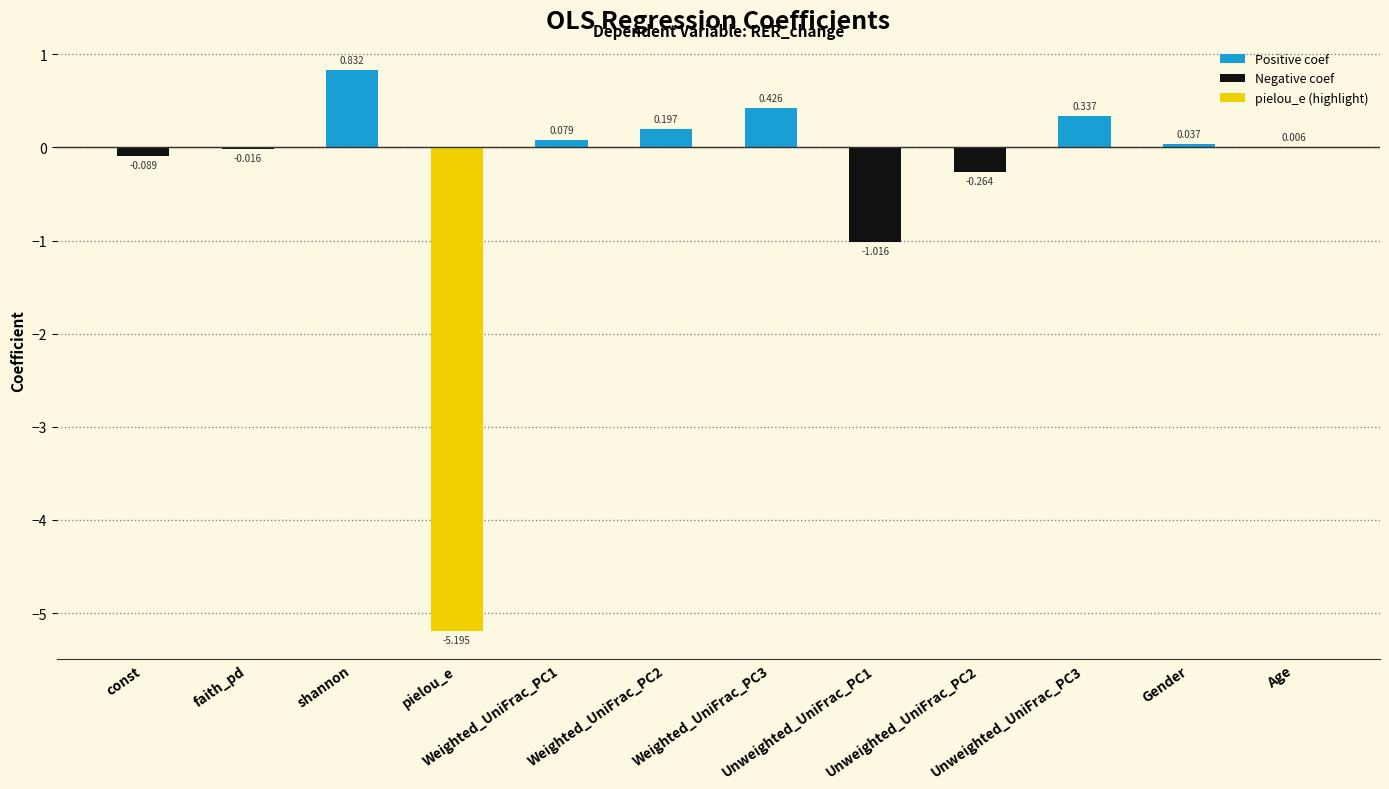

Count the number of values greater than 0.

7